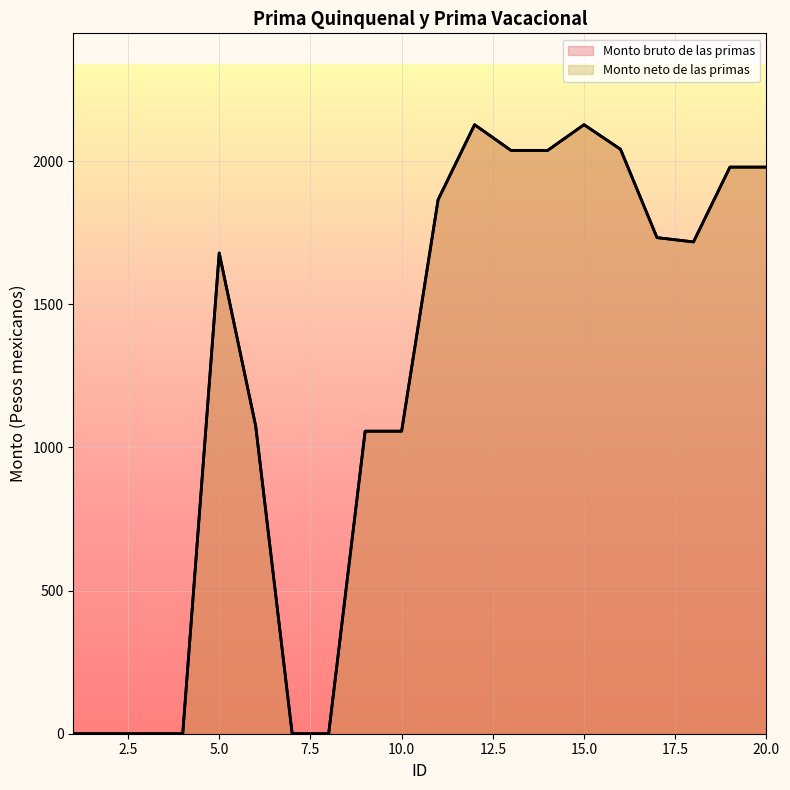

True or false: Monto bruto de las primas and Monto neto de las primas cross at least once.

False